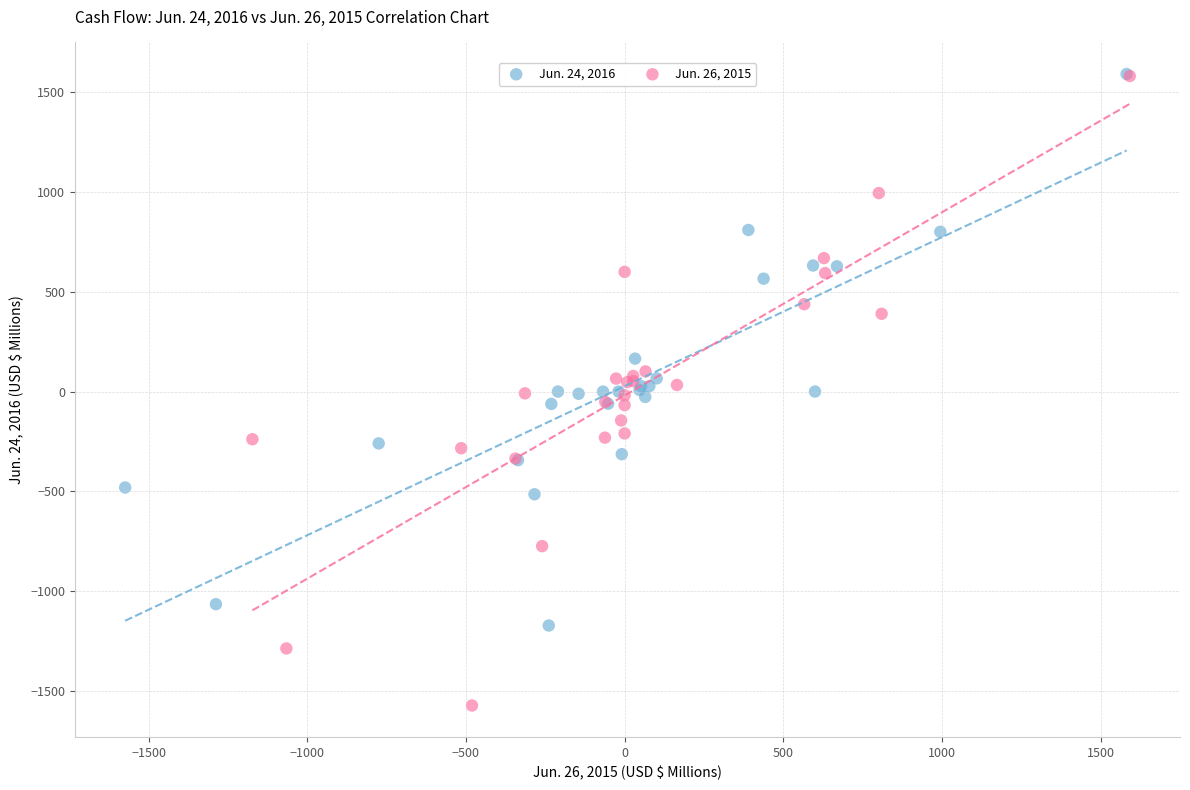

Which series reaches the minimum Y coordinate?

Jun. 26, 2015